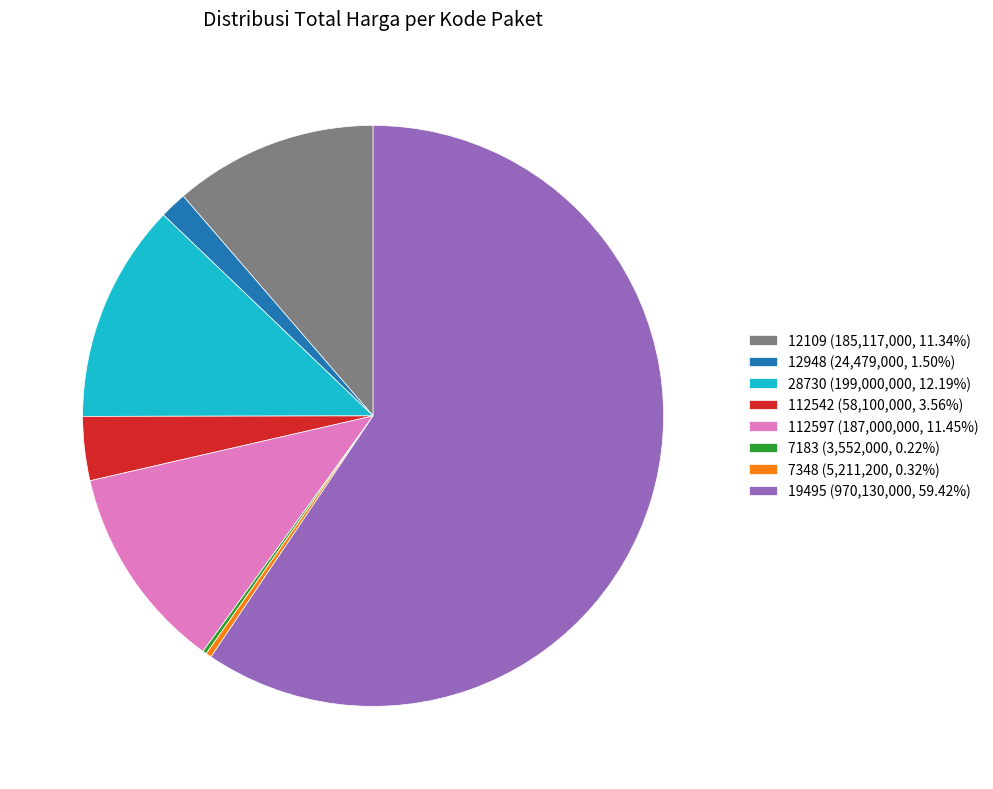

The 28730 slice represents 12% of the pie. True or false?

True